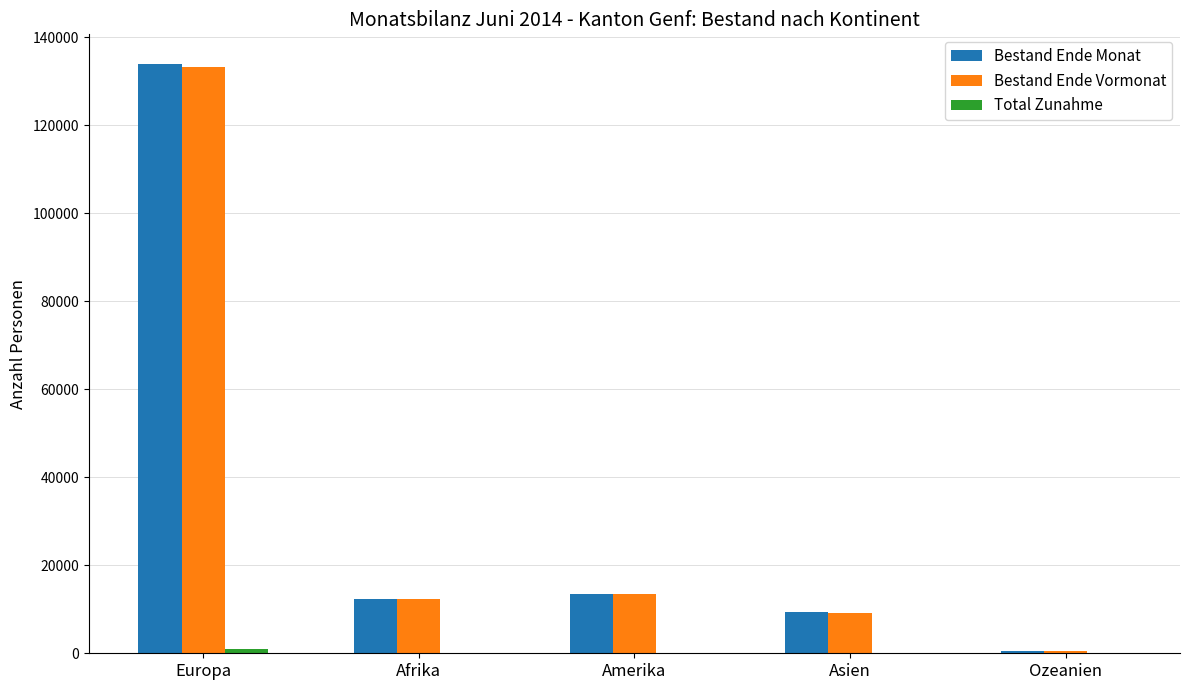

What is the highest value of the Bestand Ende Monat series?

133983